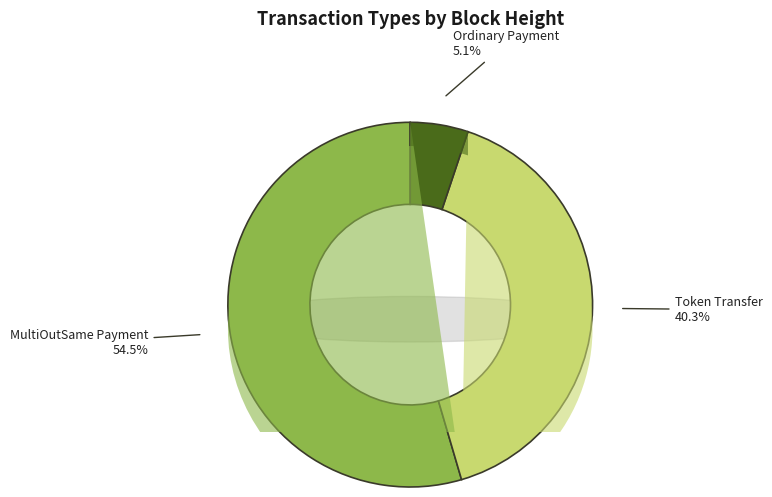

What is the smallest slice in the pie chart?

Ordinary Payment
(Height: 63164)